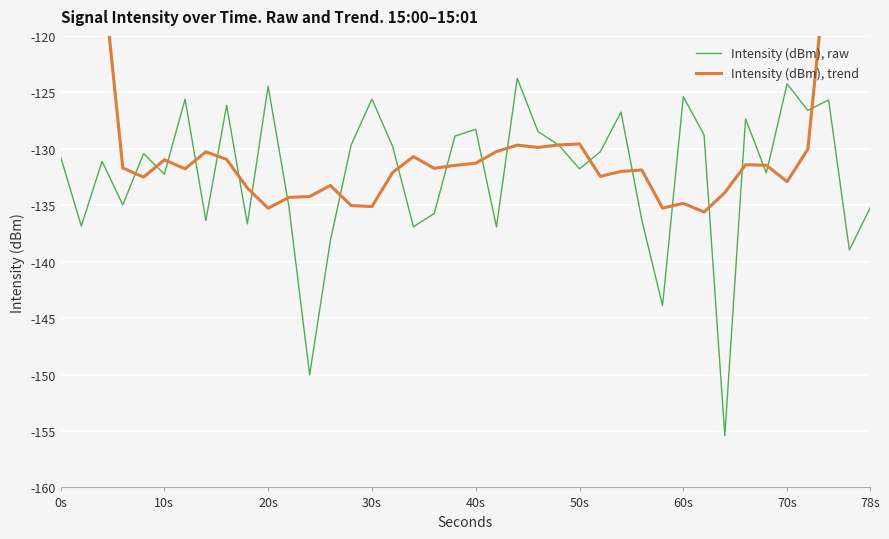

True or false: Intensity (dBm), raw has a value of -44.8 at 10s.

False